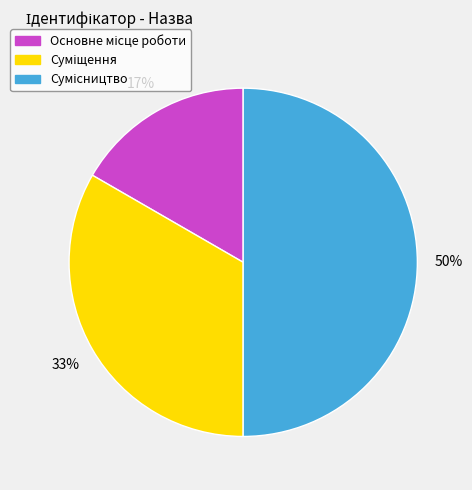

To the nearest percent, what is the average slice percentage?

33%